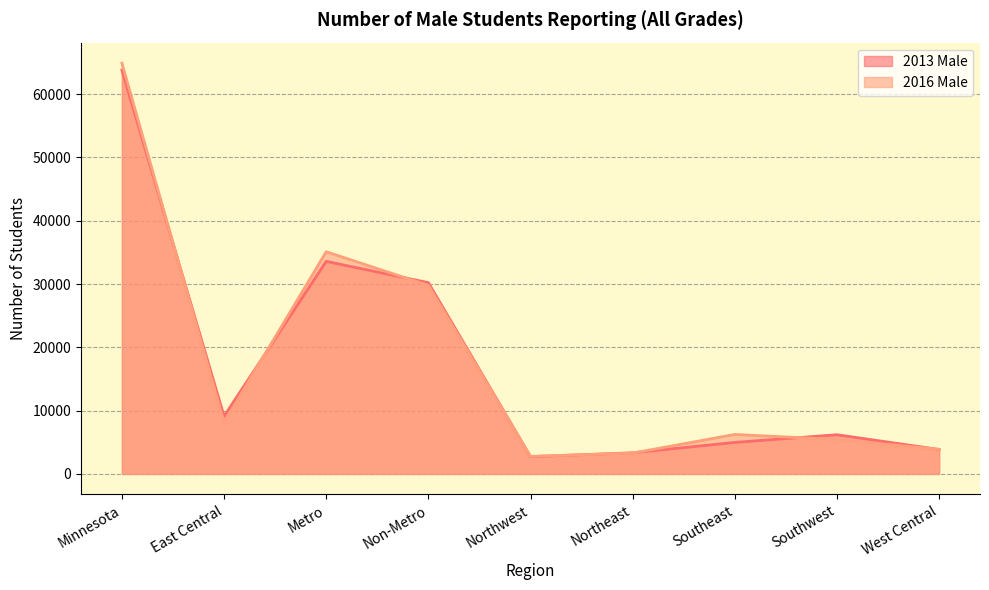

Is it true that 2013 Male equals 4465 at East Central?

False